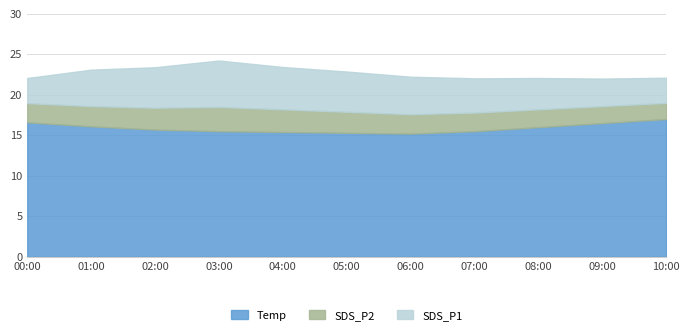

What is the average value of the Temp series?

15.9